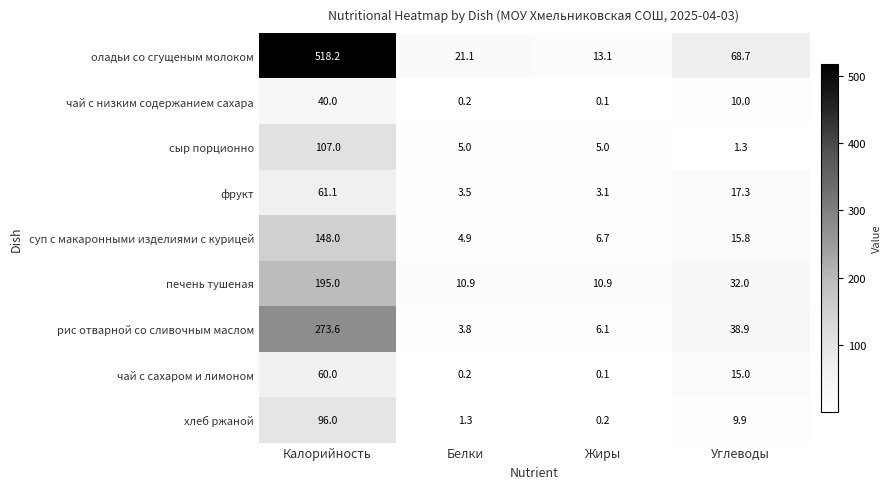

List the series in order of their peak value, lowest first.

чай с низким содержанием сахара, чай с сахаром и лимоном, фрукт, хлеб ржаной, сыр порционно, суп с макаронными изделиями с курицей, печень тушеная, рис отварной со сливочным маслом, оладьи со сгущеным молоком